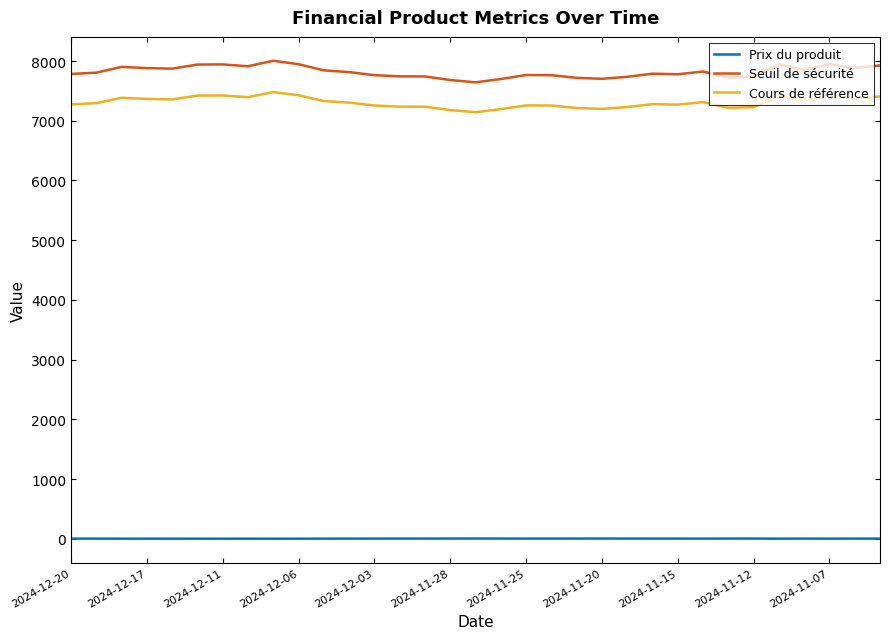

What is the maximum value for Seuil de sécurité?

8003.8